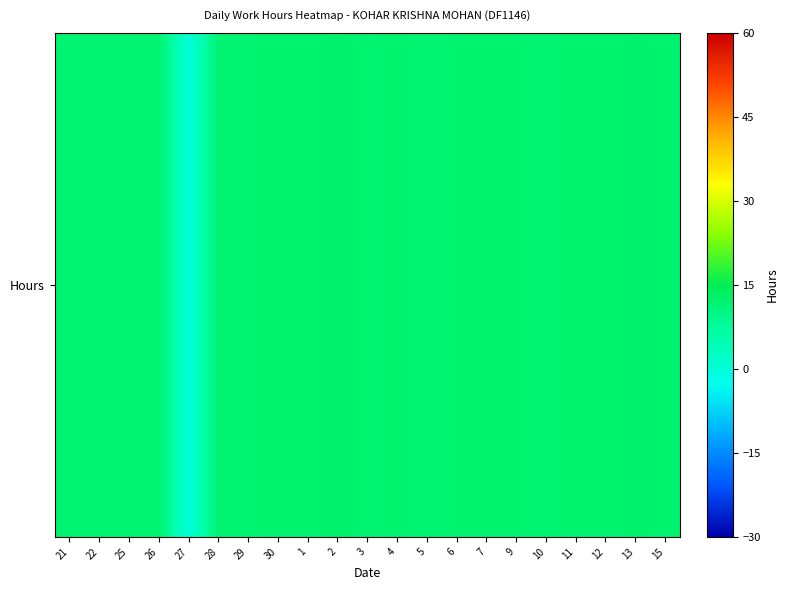

Reading left to right, extract all data points from this chart.

12.0	12.0	12.1	12.2	0.0	12.1	12.2	12.2	12.2	12.8	12.2	12.2	12.1	12.2	12.4	12.2	12.1	12.3	12.2	12.6	12.3